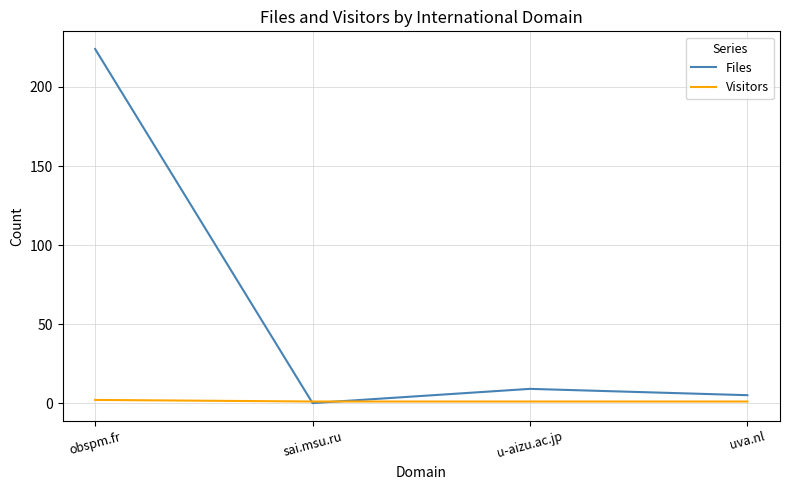

Between sai.msu.ru and uva.nl, which series saw the biggest shift?

Files